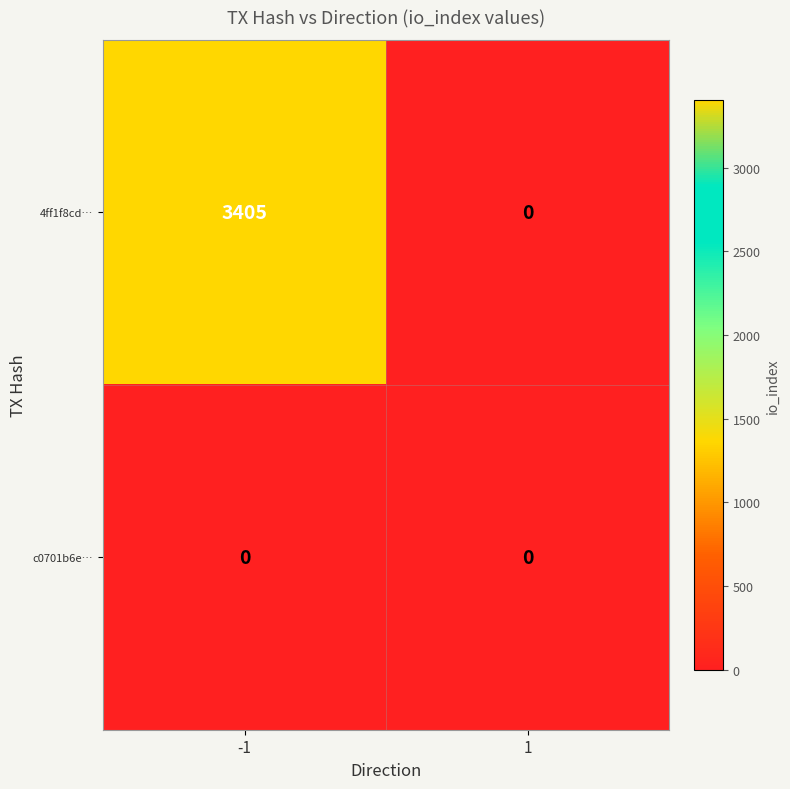

What is the total value across all series at -1?

3405